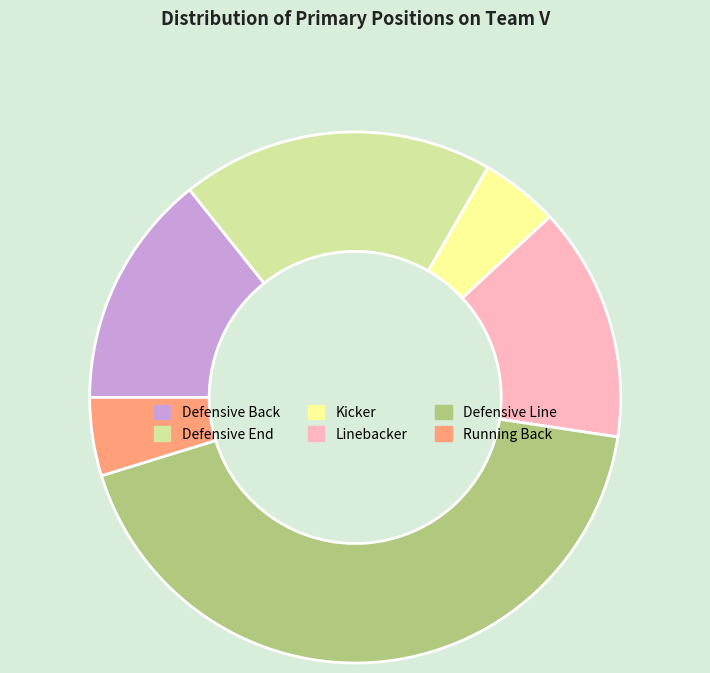

Count the number of slices in the pie.

6